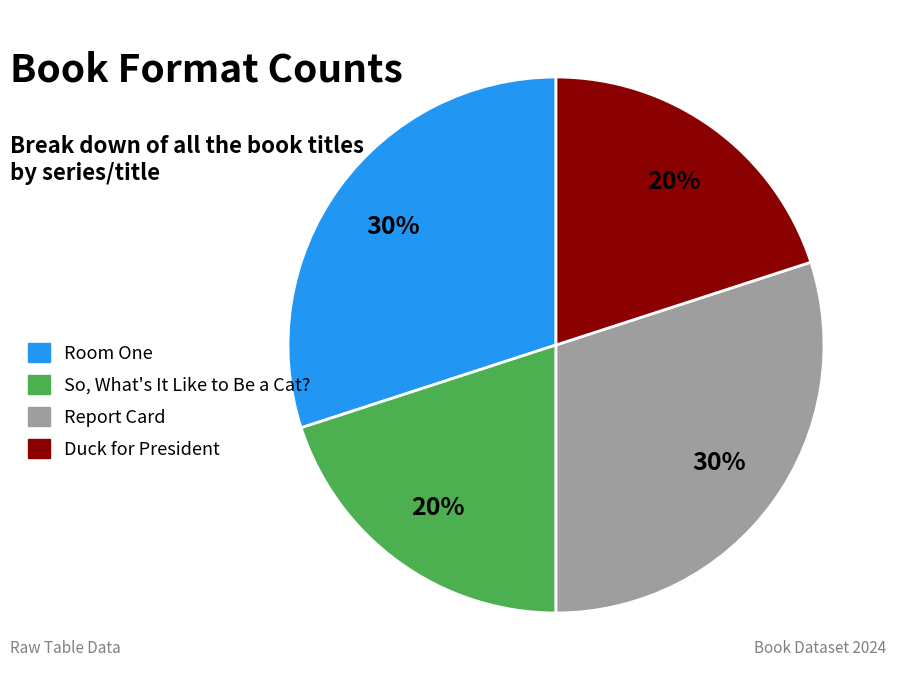

Is it true that Duck for President is 20% of the pie?

True